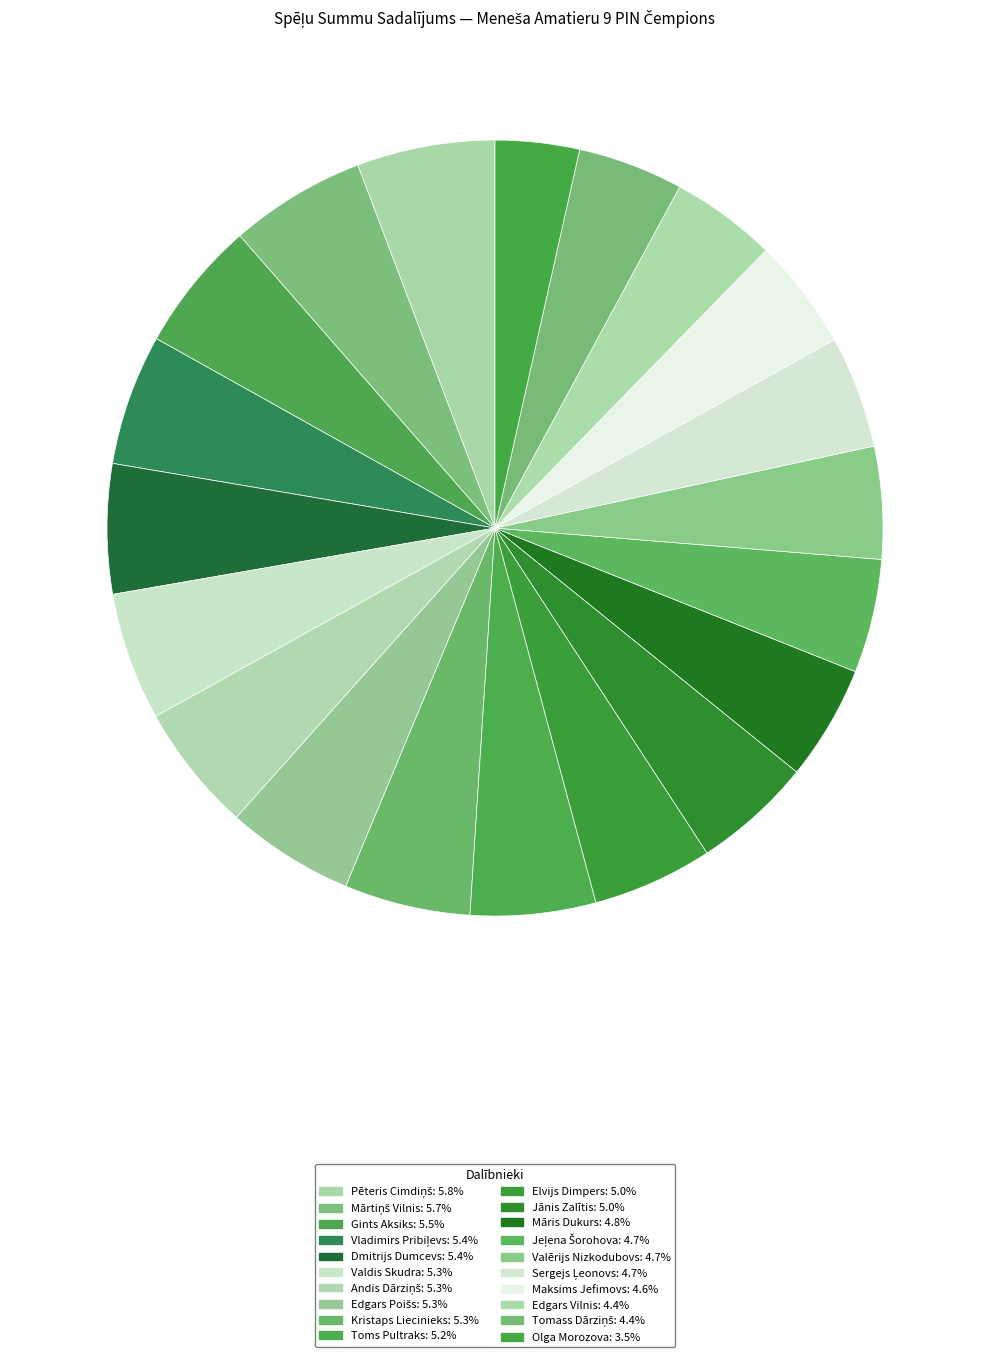

The Jānis Zalītis slice represents 5% of the pie. True or false?

True